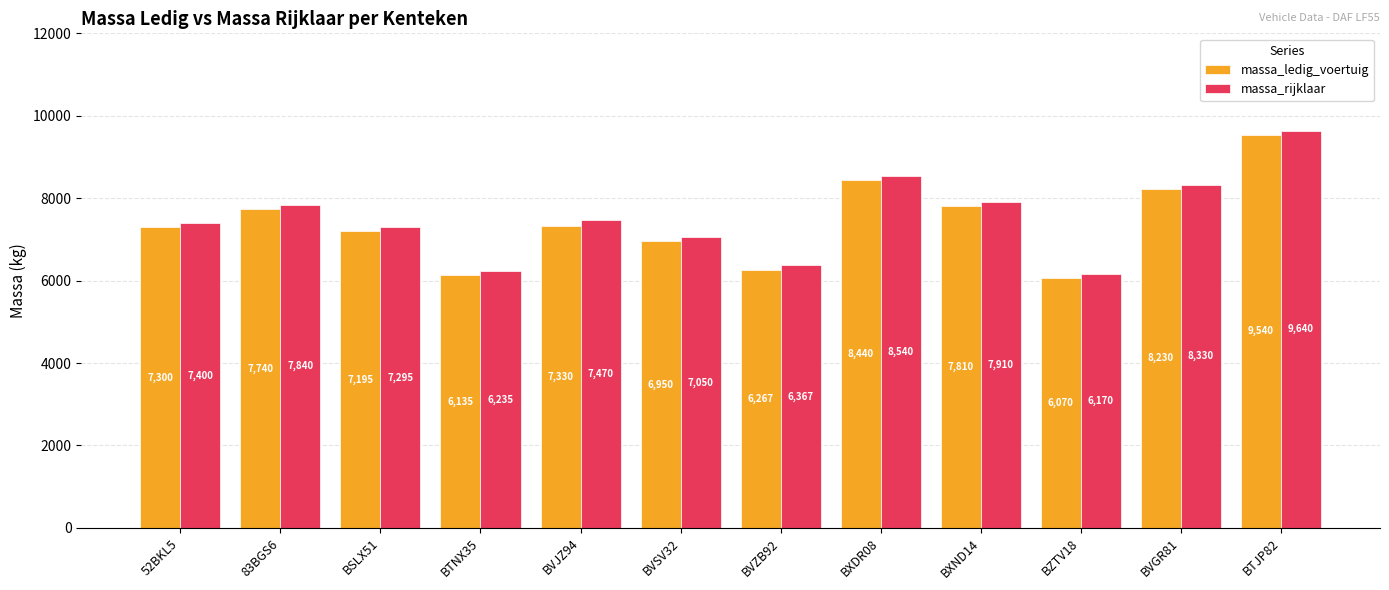

Rank the series at 83BGS6 from lowest to highest value.

massa_ledig_voertuig, massa_rijklaar